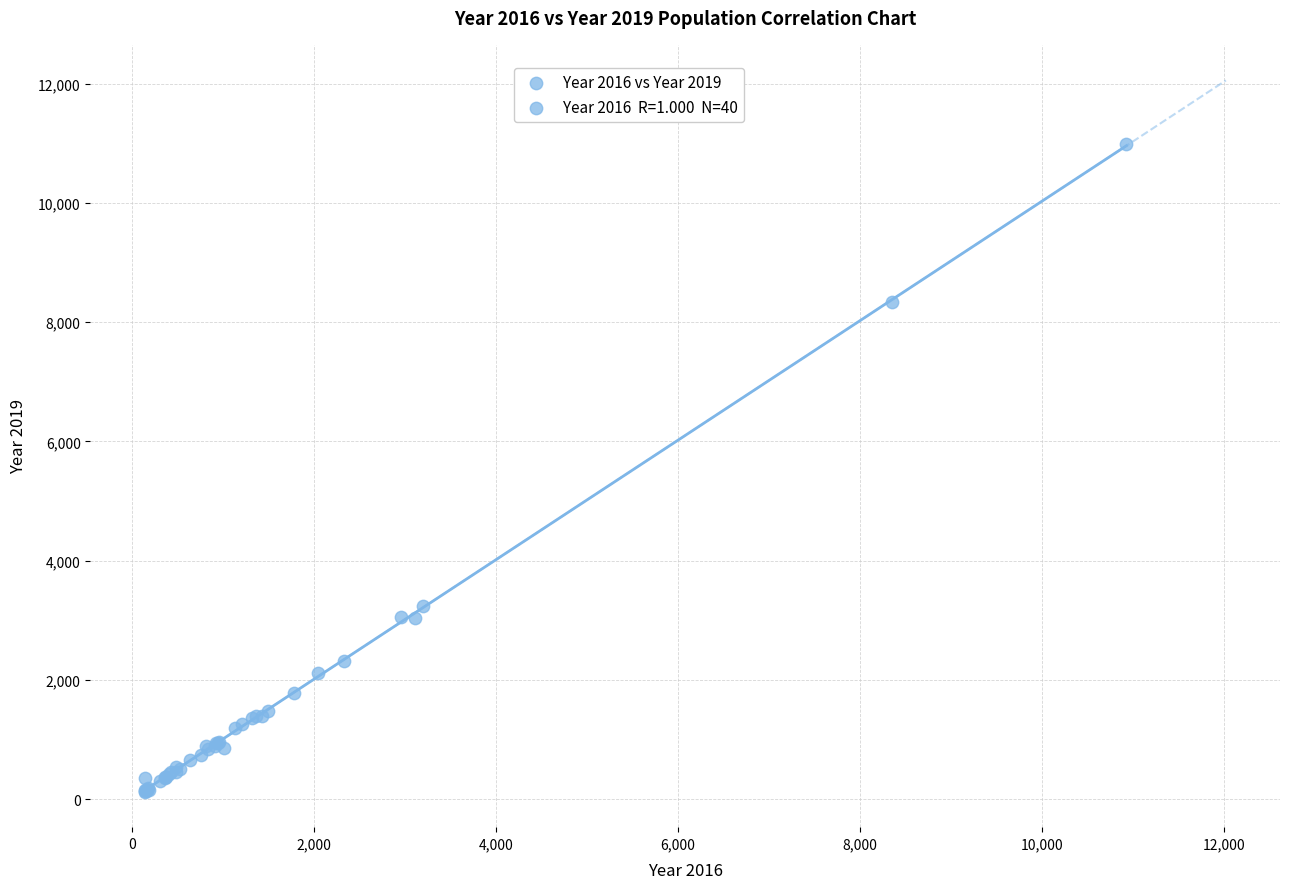

What Y value in the scatter plot is closest to 5559?

3233